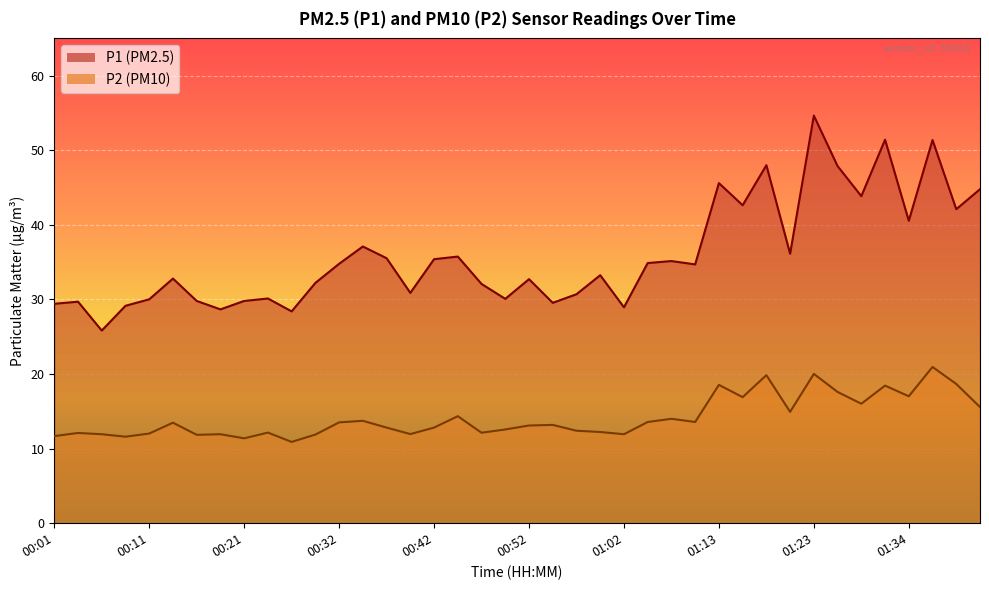

The value of P1 at 01:05 is 34.9. True or false?

True